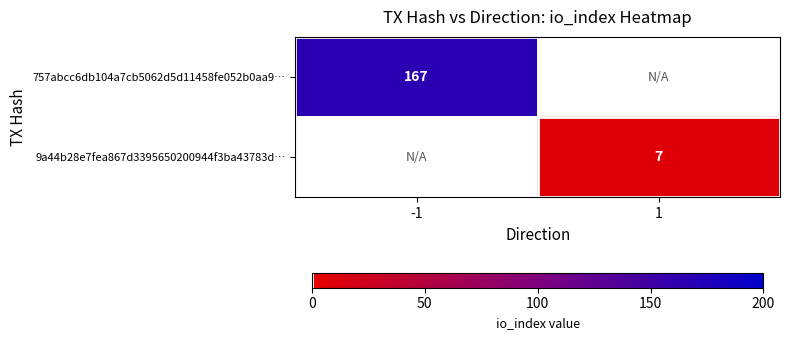

What is the smallest value displayed?

7.0